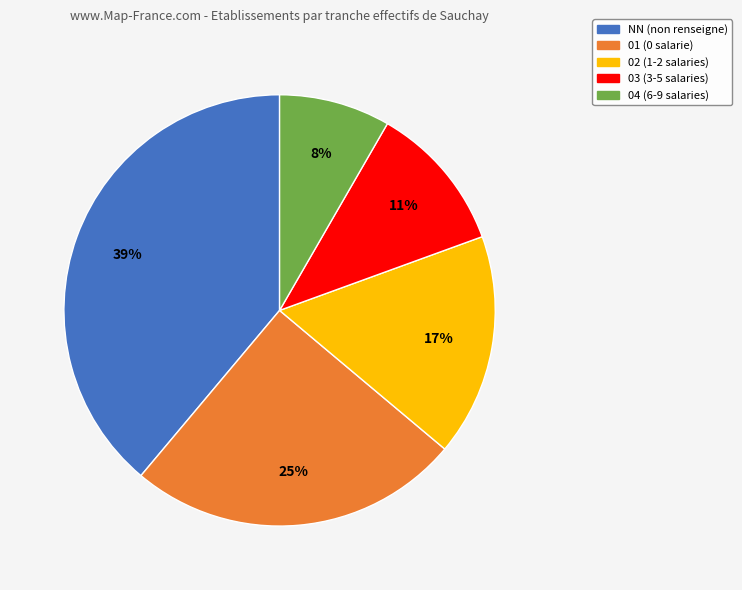

Do 01 (0 salarie) and 03 (3-5 salaries) together represent more than half of the pie?

No